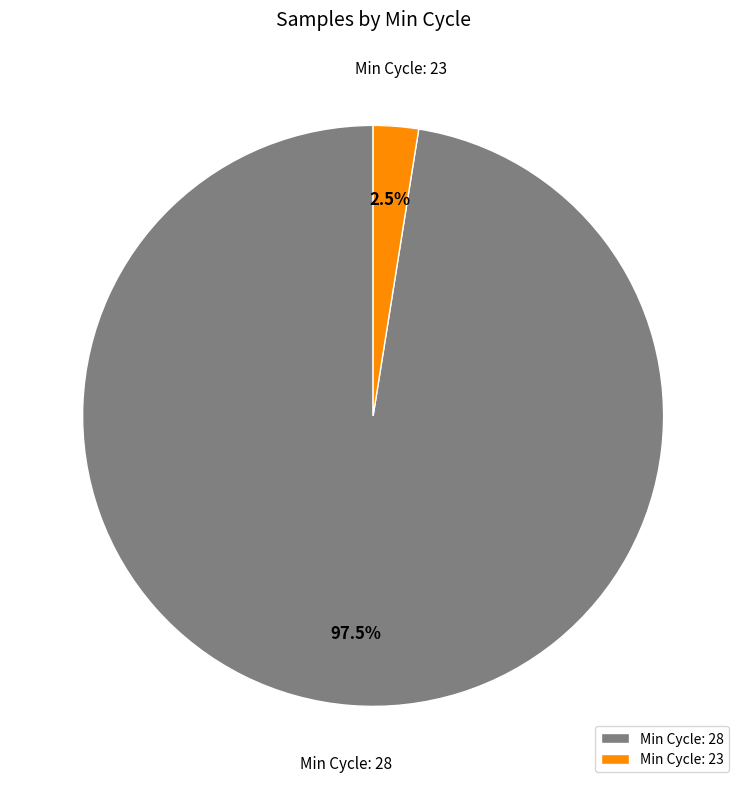

Is there a majority slice in this chart?

Yes